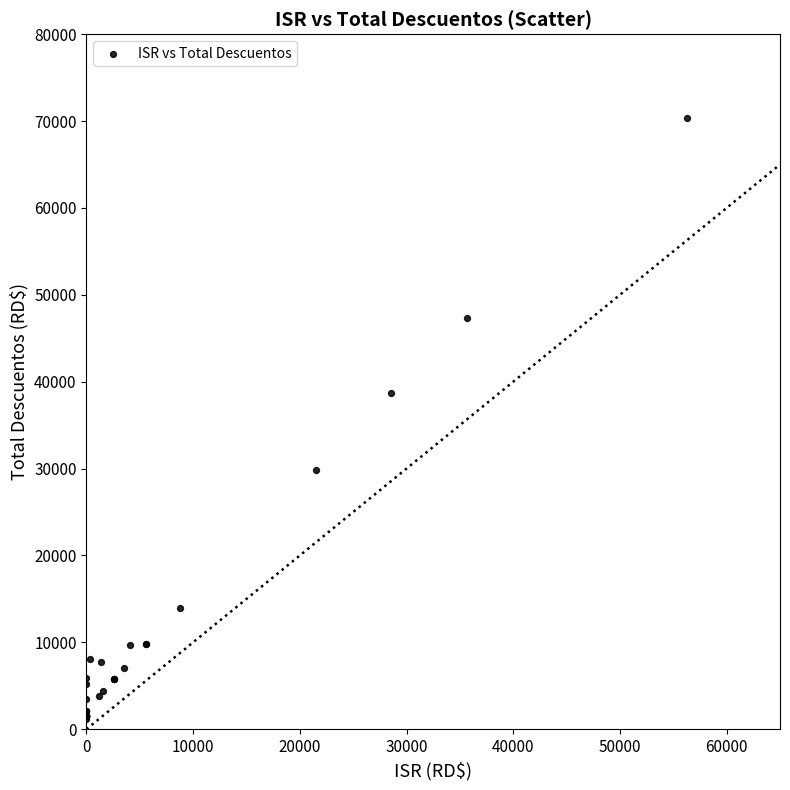

What Y value in the scatter plot is closest to 35805?

38643.1